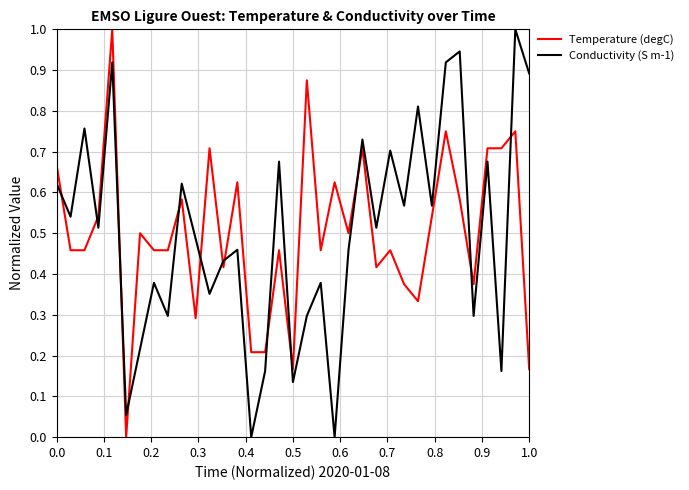

What is the difference between the maximum and minimum values in the Conductivity (S m-1) series?

1.0